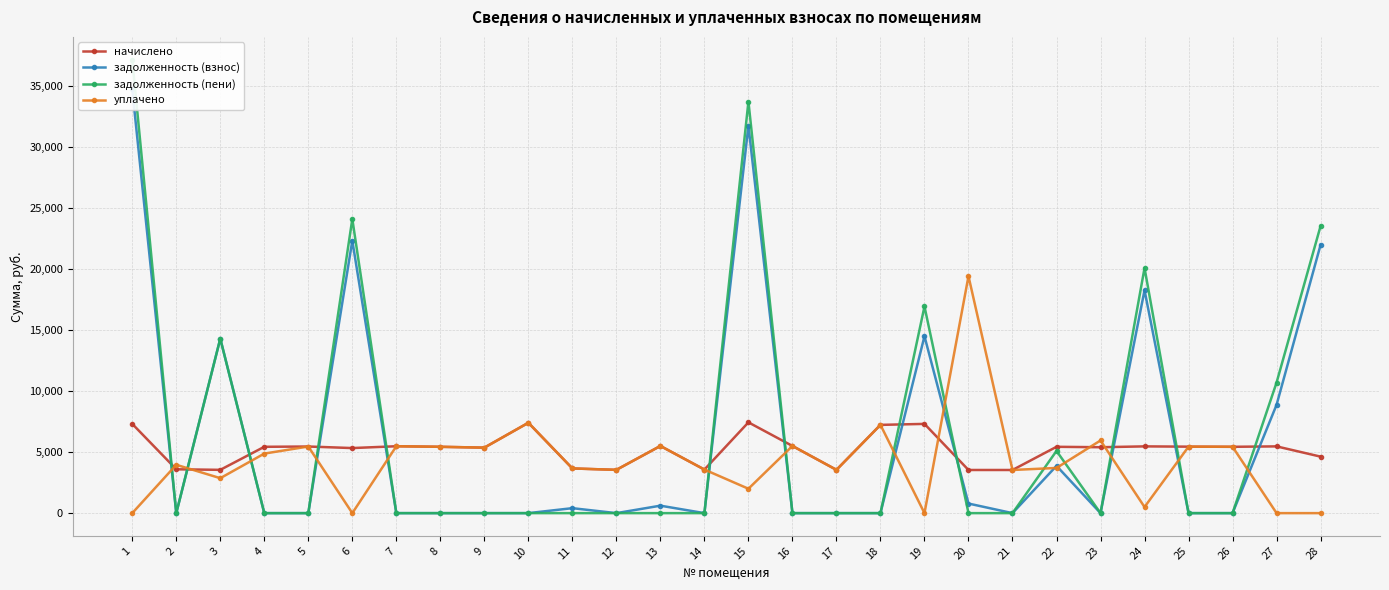

What is the total value across all series at 14?

7142.4